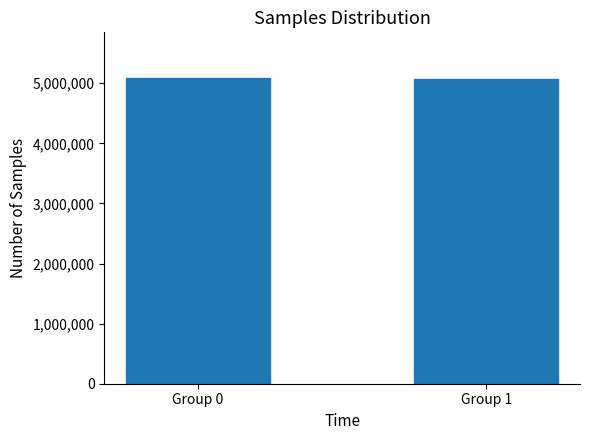

Approximately how many times larger is the value at Group 0 compared to Group 1?

1.0